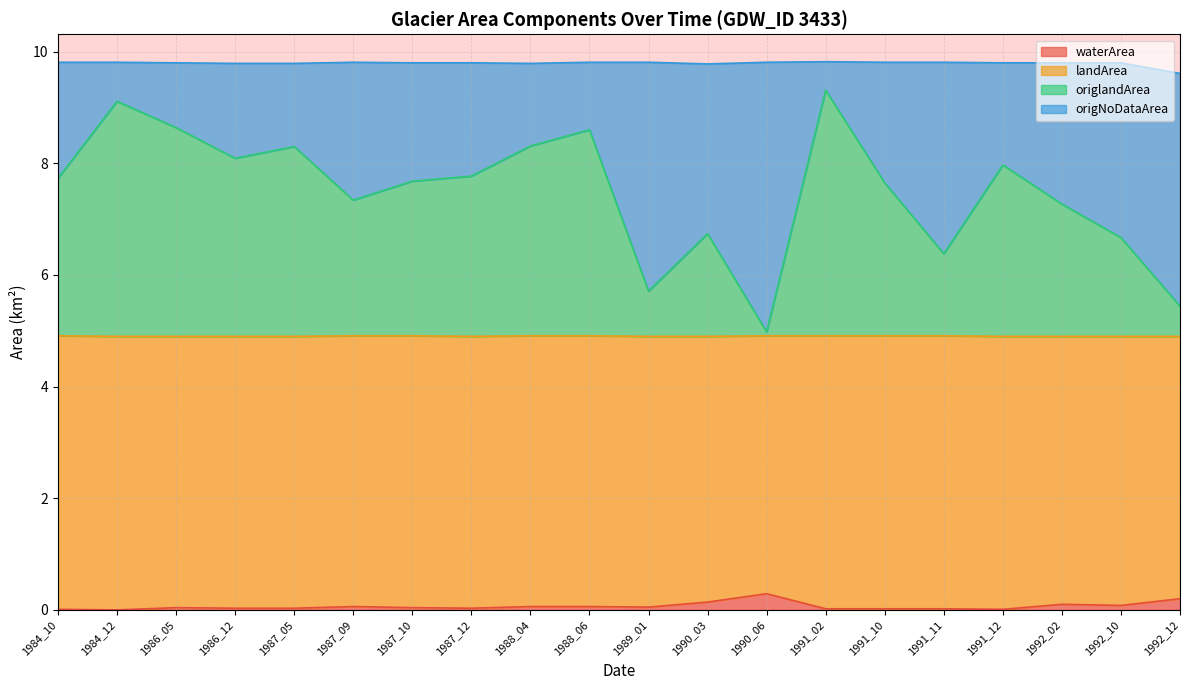

Where is the first local minimum for origlandArea?

1986_12